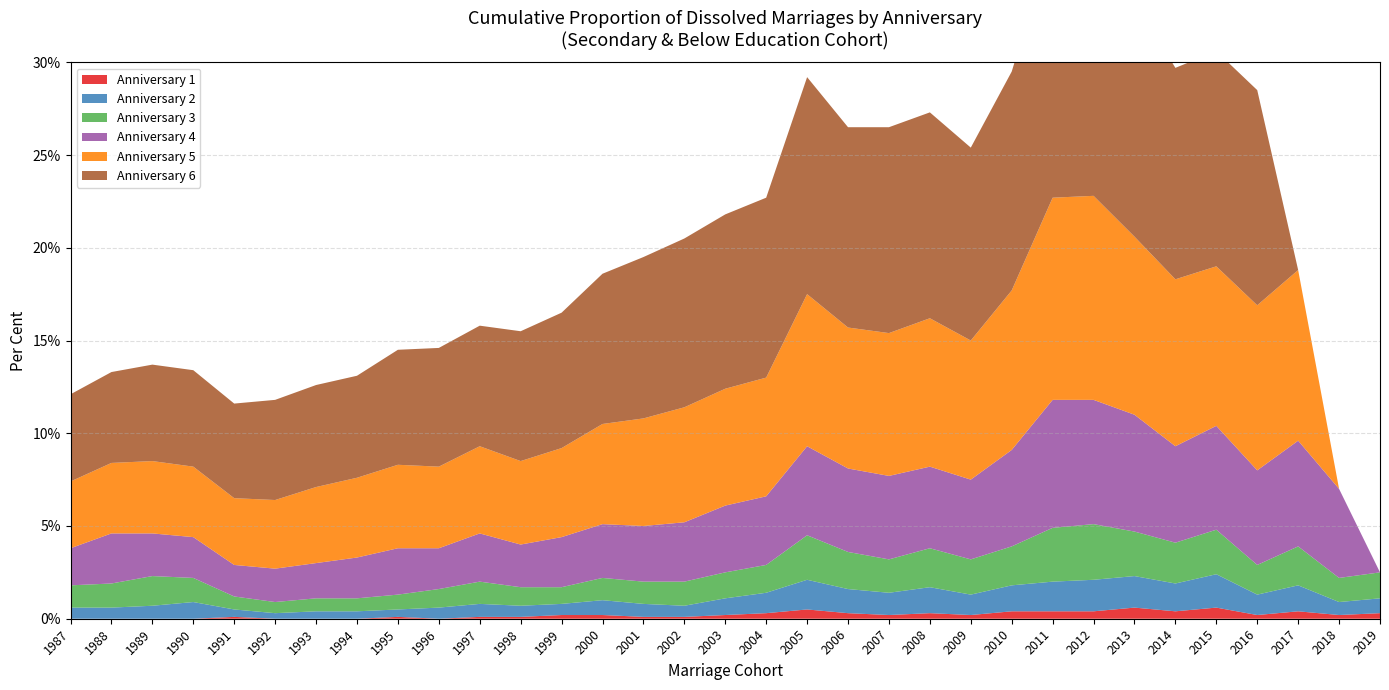

Reading left to right, extract all data points from this chart.

Anniversary 1: 0.0	0.0	0.0	0.0	0.1	0.0	0.0	0.0	0.1	0.0	0.1	0.1	0.2	0.2	0.1	0.1	0.2	0.3	0.5	0.3	0.2	0.3	0.2	0.4	0.4	0.4	0.6	0.4	0.6	0.2	0.4	0.2	0.3
Anniversary 2: 0.6	0.6	0.7	0.9	0.4	0.3	0.4	0.4	0.4	0.6	0.7	0.6	0.6	0.8	0.7	0.6	0.9	1.1	1.6	1.3	1.2	1.4	1.1	1.4	1.6	1.7	1.7	1.5	1.8	1.1	1.4	0.7	0.8
Anniversary 3: 1.2	1.3	1.6	1.3	0.7	0.6	0.7	0.7	0.8	1.0	1.2	1.0	0.9	1.2	1.2	1.3	1.4	1.5	2.4	2.0	1.8	2.1	1.9	2.1	2.9	3.0	2.4	2.2	2.4	1.6	2.1	1.3	1.4
Anniversary 4: 2.0	2.7	2.3	2.2	1.7	1.8	1.9	2.2	2.5	2.2	2.6	2.3	2.7	2.9	3.0	3.2	3.6	3.7	4.8	4.5	4.5	4.4	4.3	5.2	6.9	6.7	6.3	5.2	5.6	5.1	5.7	4.8	0.0
Anniversary 5: 3.6	3.8	3.9	3.8	3.6	3.7	4.1	4.3	4.5	4.4	4.7	4.5	4.8	5.4	5.8	6.2	6.3	6.4	8.2	7.6	7.7	8.0	7.5	8.6	10.9	11.0	9.6	9.0	8.6	8.9	9.2	0.0	0.0
Anniversary 6: 4.7	4.9	5.2	5.2	5.1	5.4	5.5	5.5	6.2	6.4	6.5	7.0	7.3	8.1	8.7	9.1	9.4	9.7	11.7	10.8	11.1	11.1	10.4	11.8	14.0	14.2	12.7	11.4	11.6	11.6	0.0	0.0	0.0